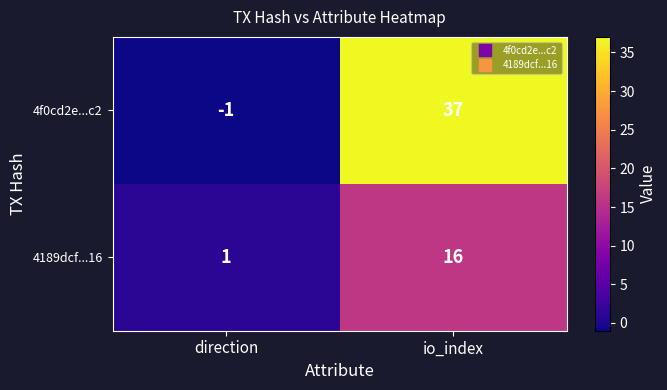

Rank the series by their average value, from highest to lowest.

4f0cd2e...c2, 4189dcf...16